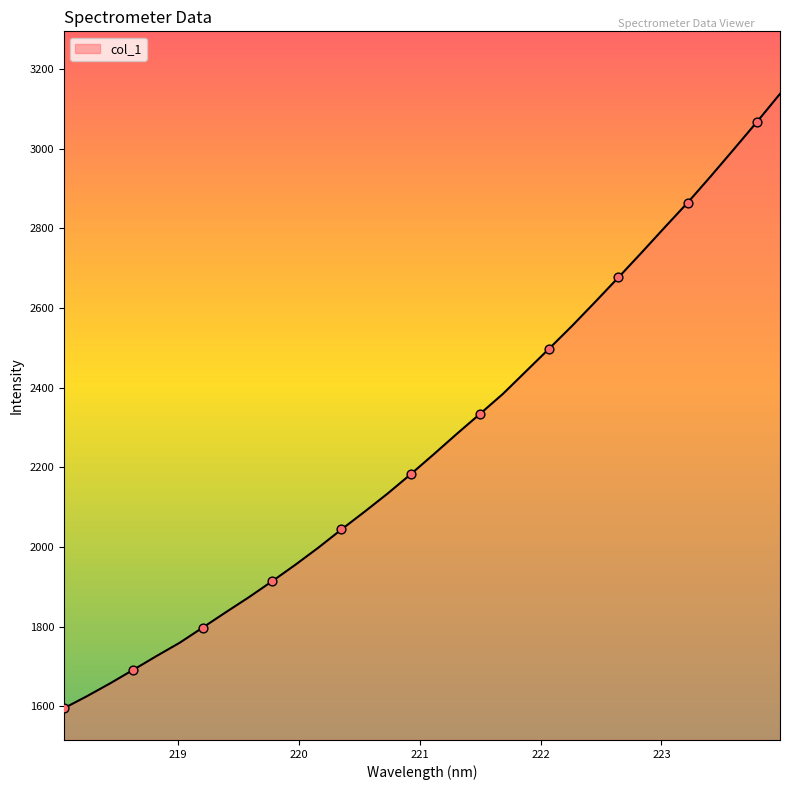

What is the smallest value displayed?

1595.7